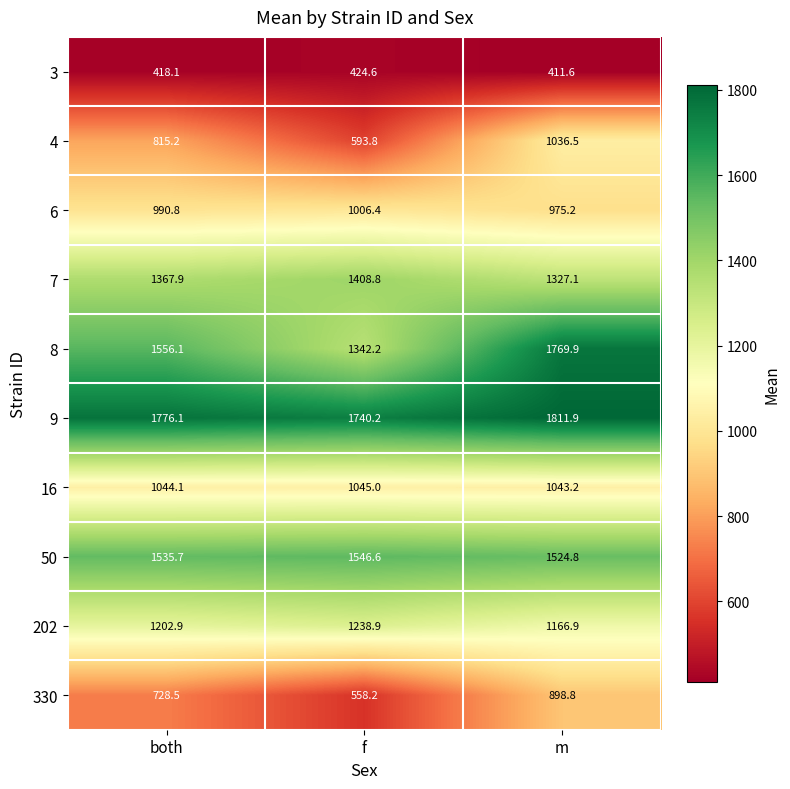

The value of 8 at m is 2415.8. True or false?

False